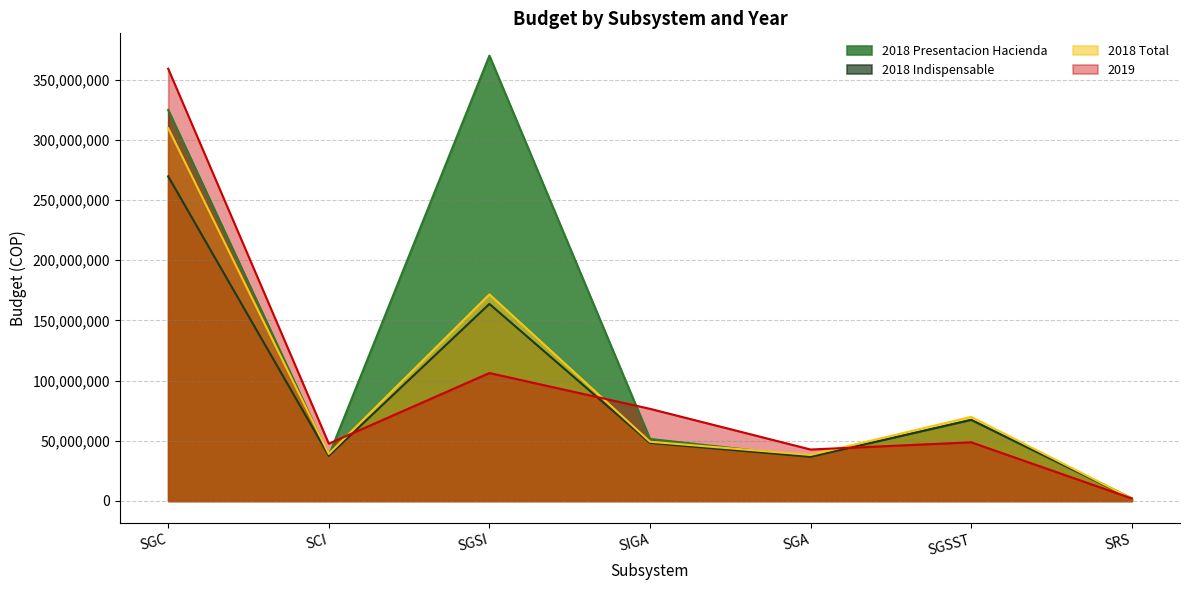

What is the sum of the 2018 Presentacion Hacienda values at SGSST and SGC?

392077731